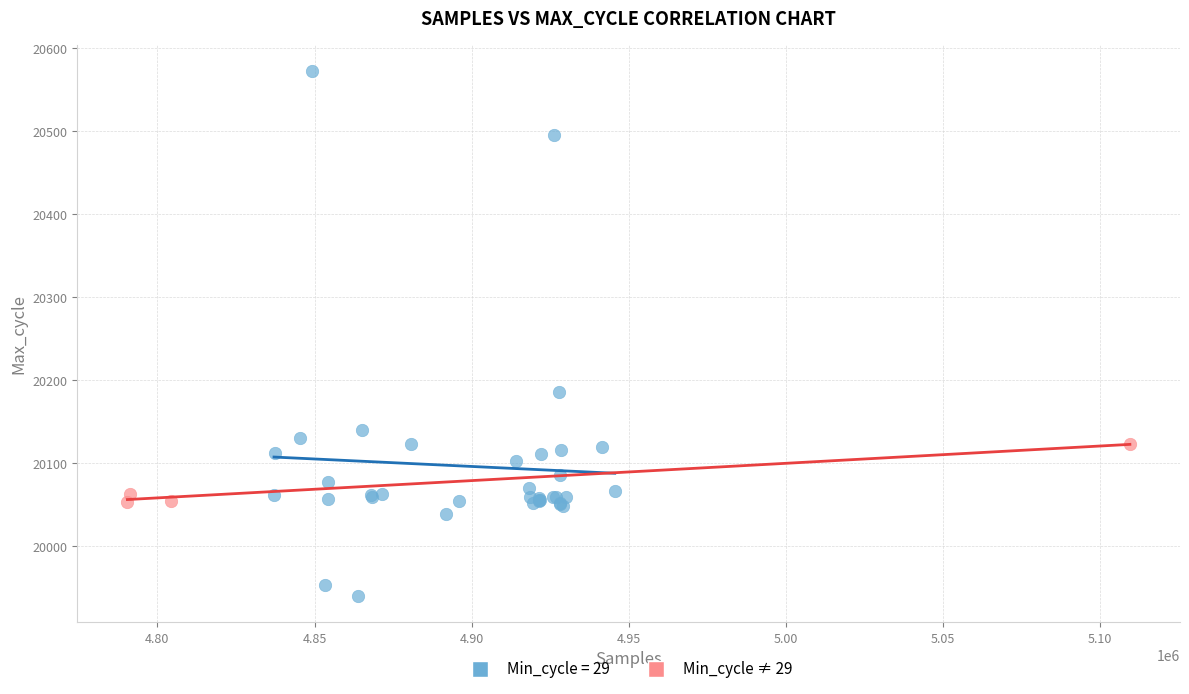

Which series has the largest Y range (max minus min)?

Min_cycle = 29